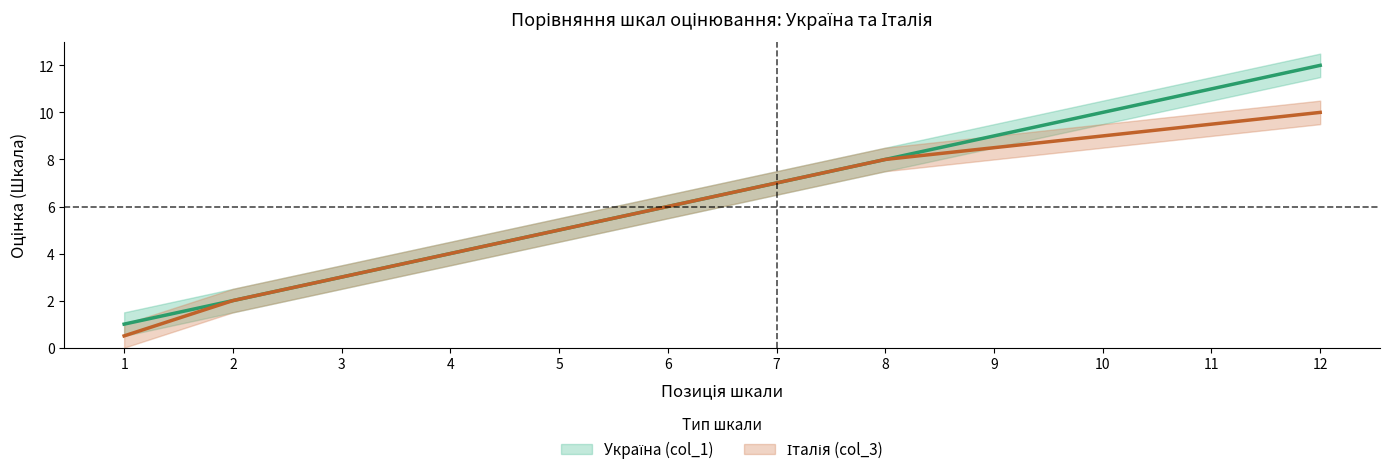

Between 6 and 1, which is larger?

6